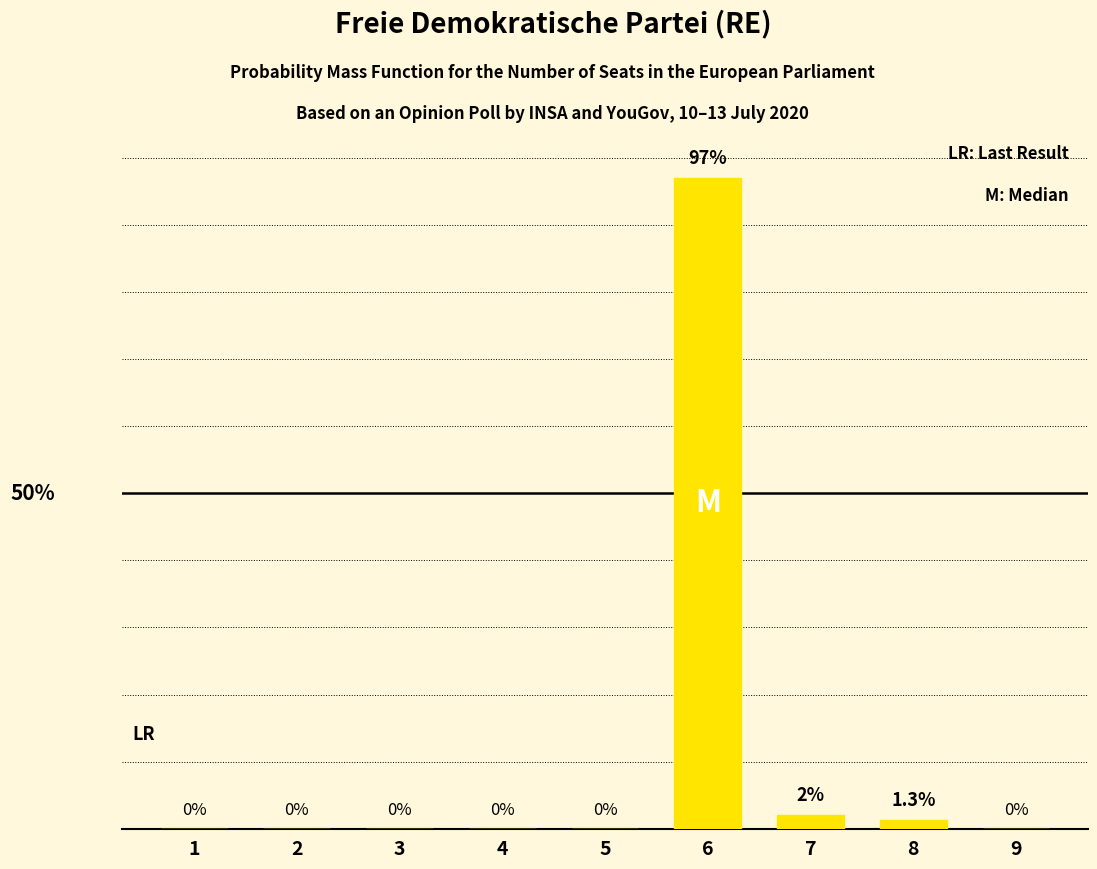

Does the chart contain stacked bars?

No